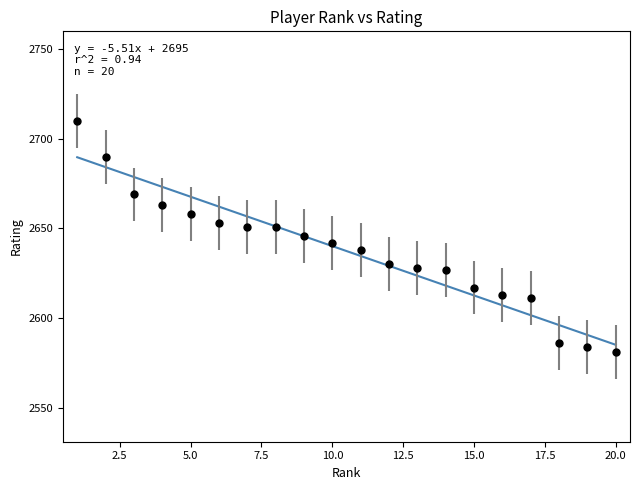

What is the change in value from 13 to 16?

-15